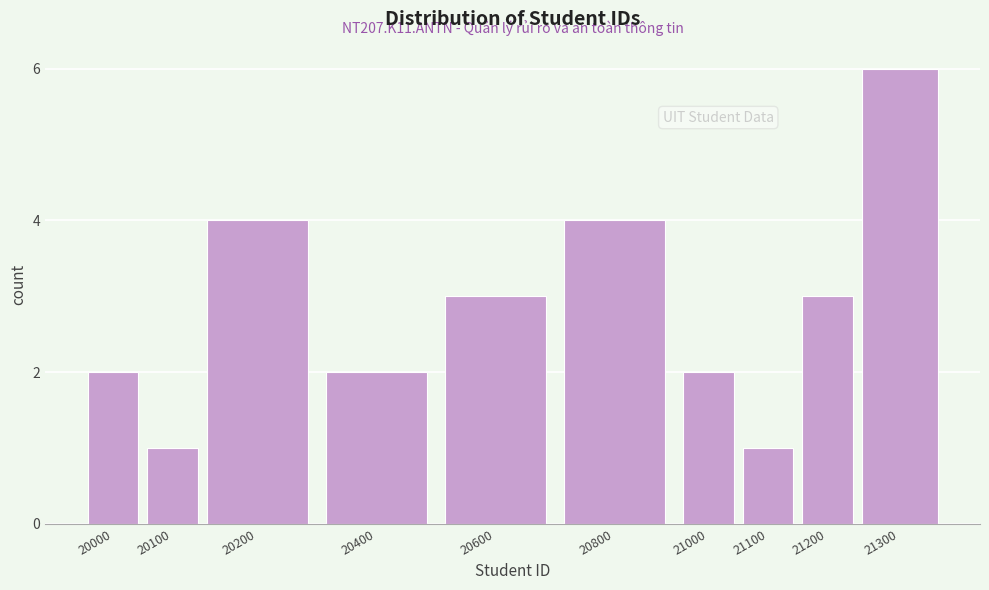

Reading right to left, transcribe all the data shown in this chart.

21300=6	21200=3	21100=1	21000=2	20800=4	20600=3	20400=2	20200=4	20100=1	20000=2